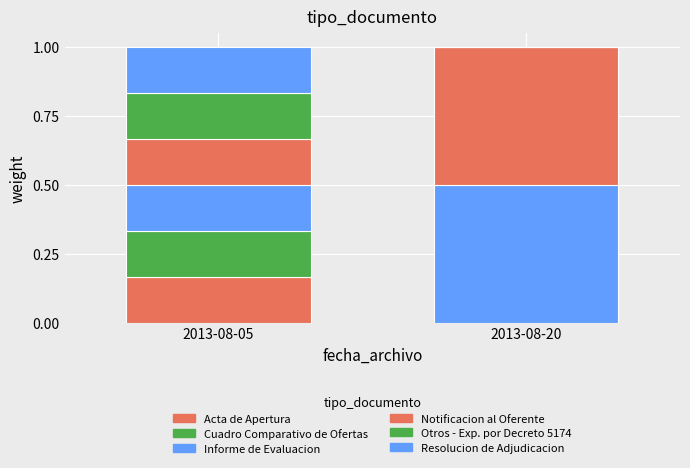

Where is Notificacion al Oferente nearest to the value 0?

2013-08-05